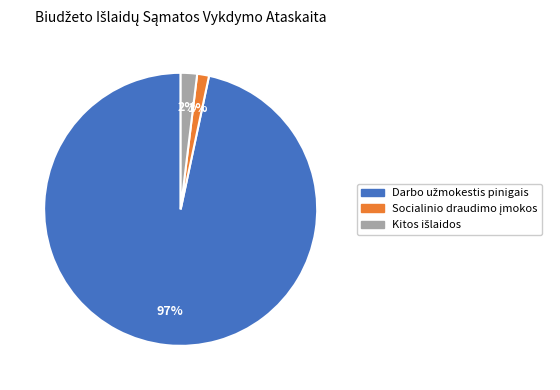

To the nearest percent, what is the average slice percentage?

33%